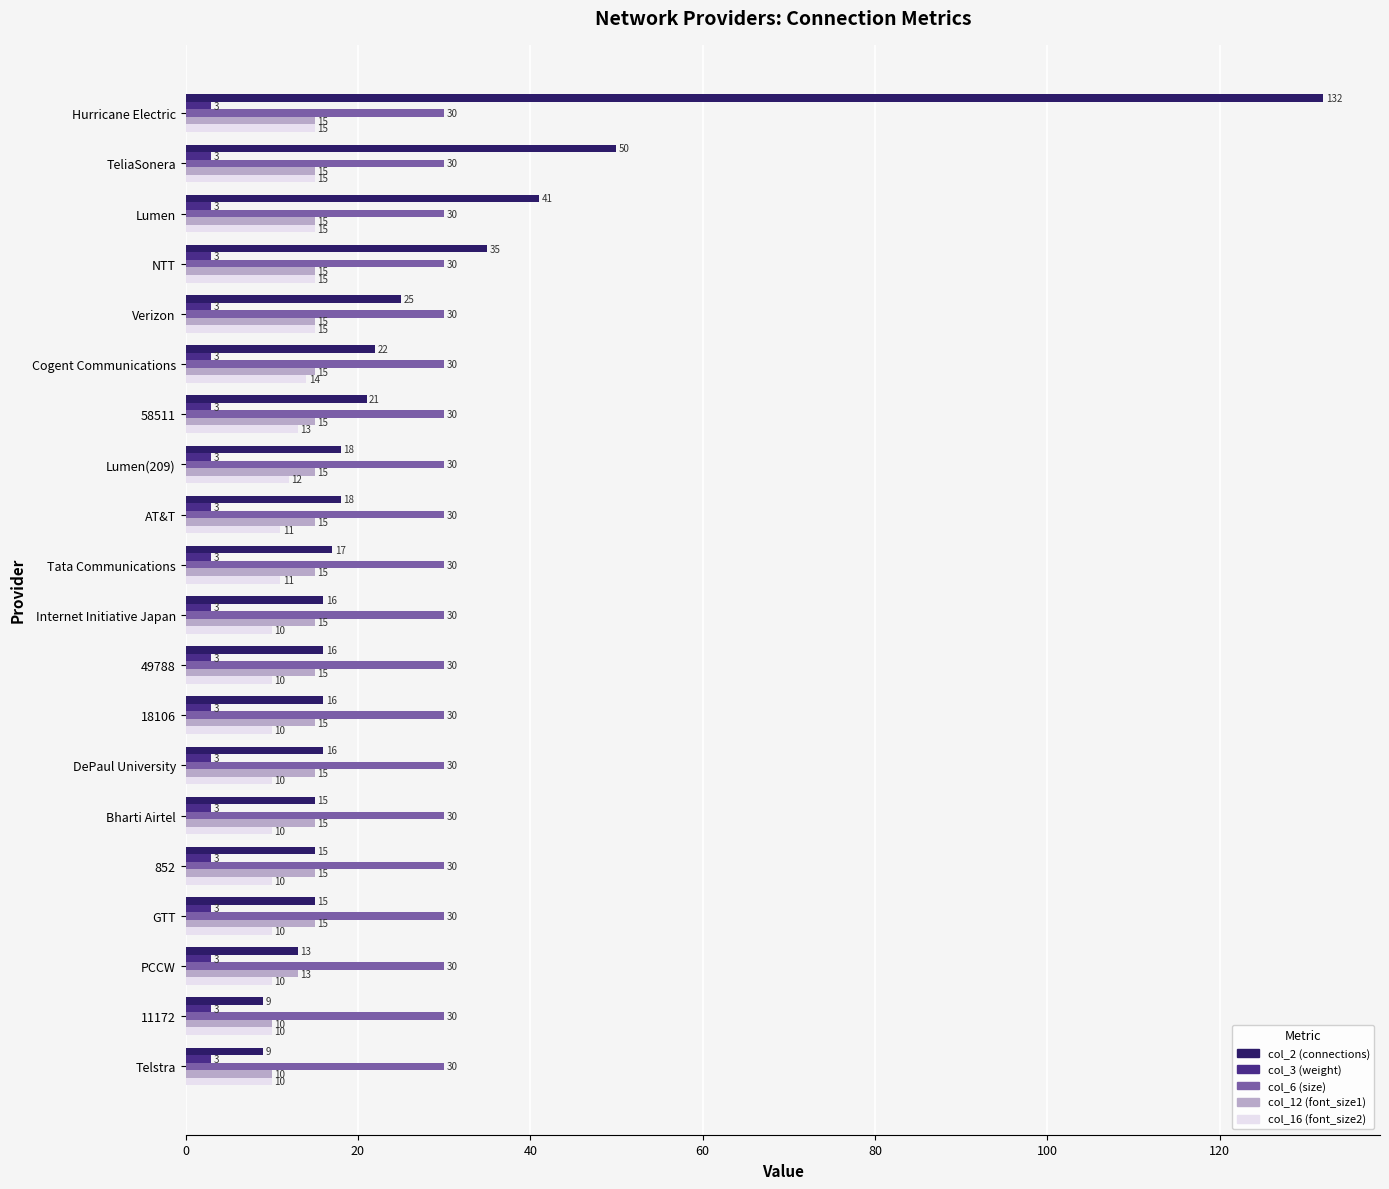

What is the total value across all series at 58511?

82